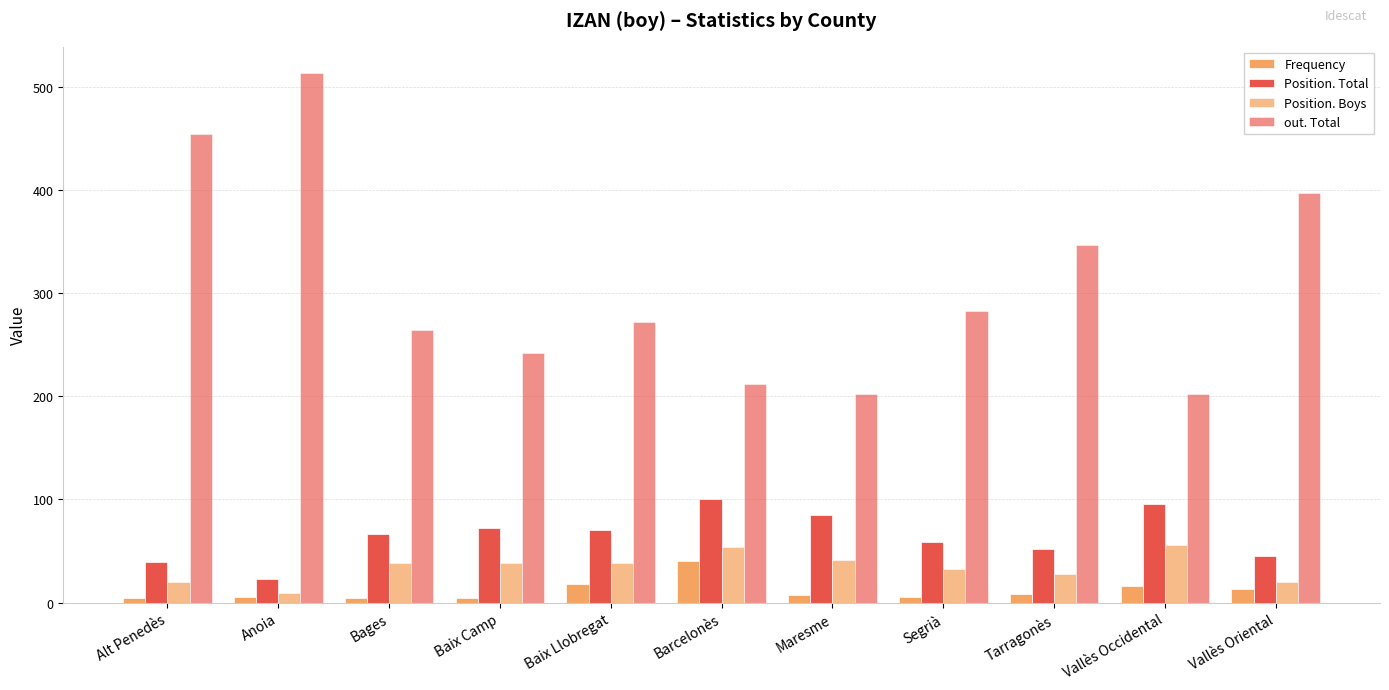

How many data points does each series have?

11